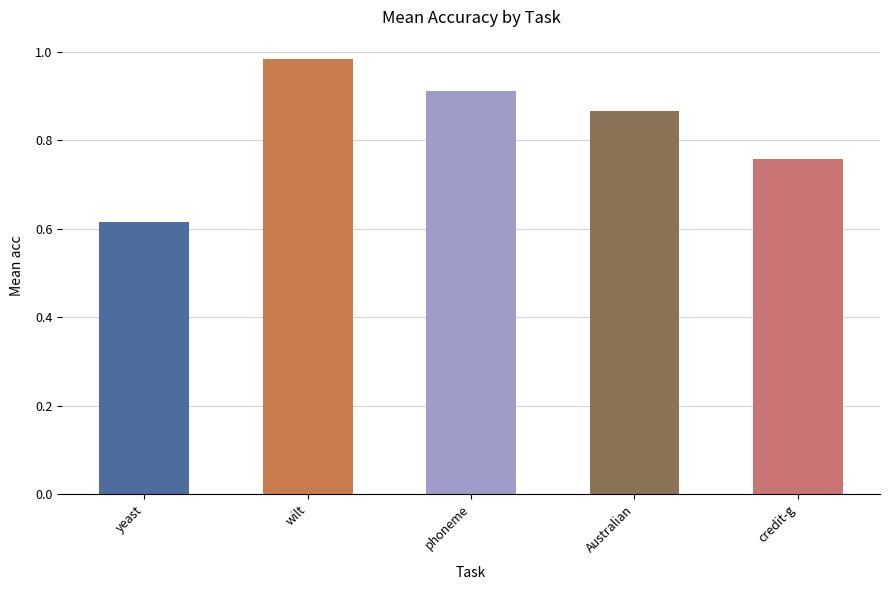

What position from the right is phoneme?

3